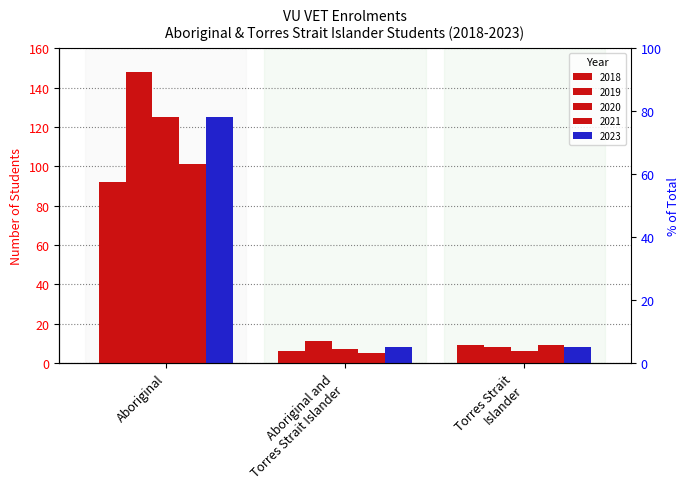

What is the minimum value for 2020?

6